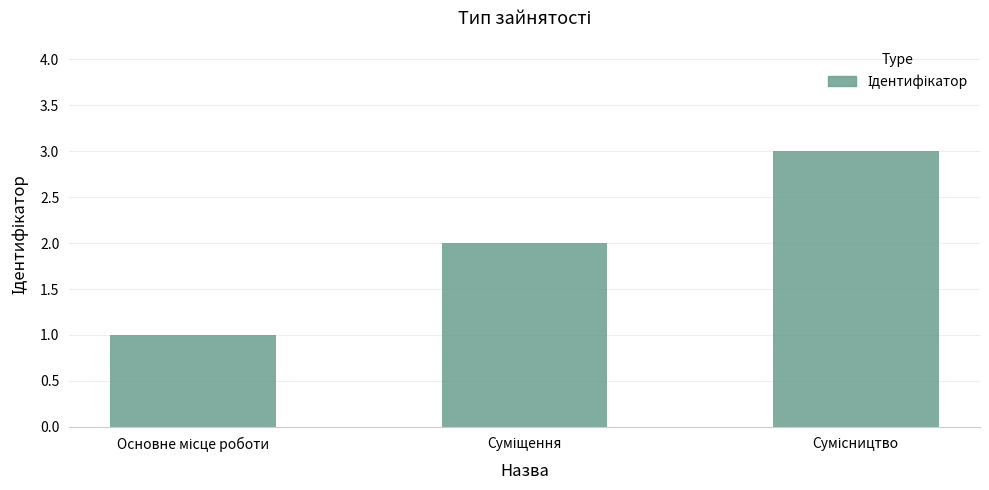

Count the number of categories in the chart.

3